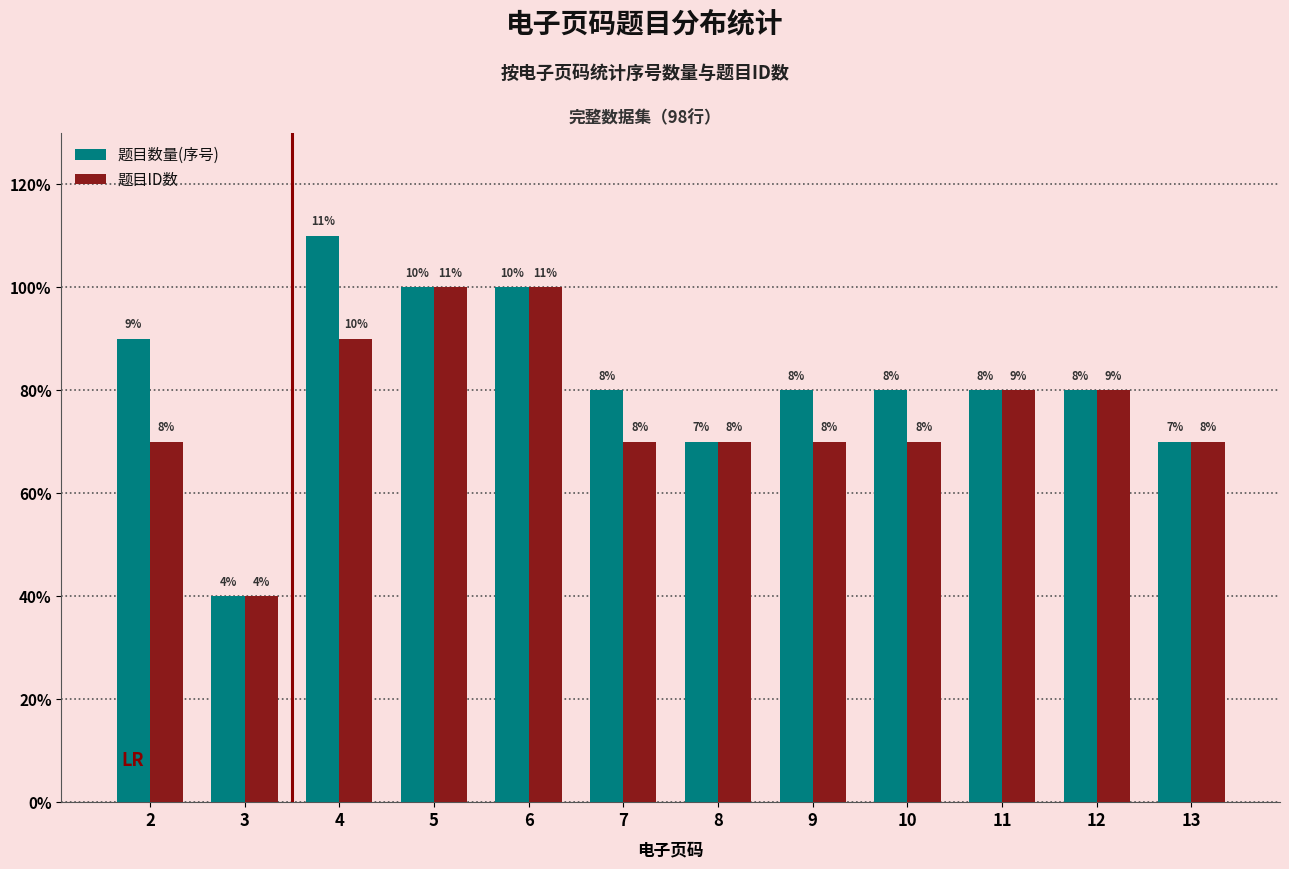

List the series in order of their peak value, lowest first.

题目ID数, 题目数量(序号)